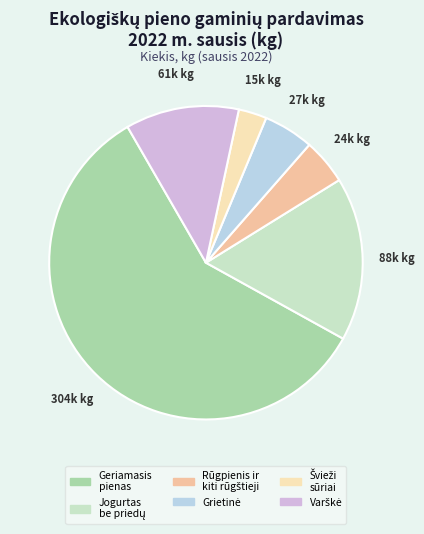

Does any single category account for the majority?

Yes